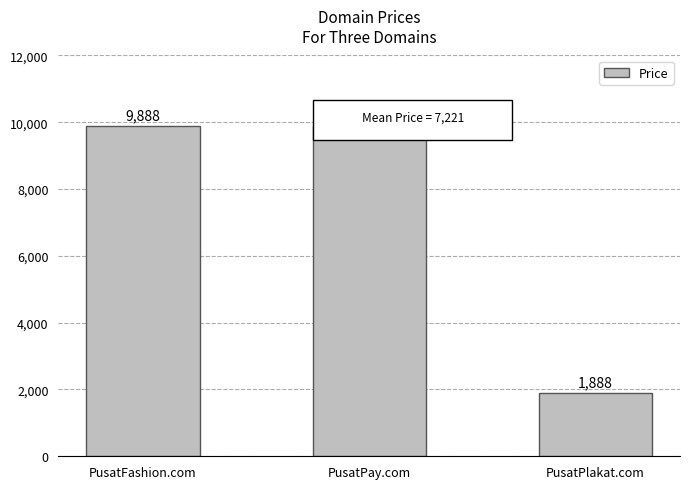

What is the minimum value shown in the chart?

1888